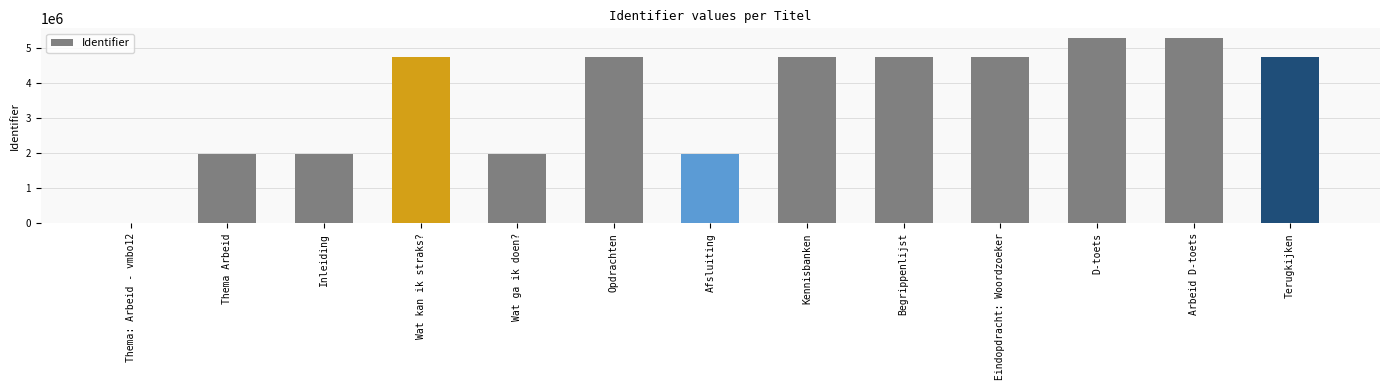

Is it true that the value at Wat ga ik doen? is 1967000?

True